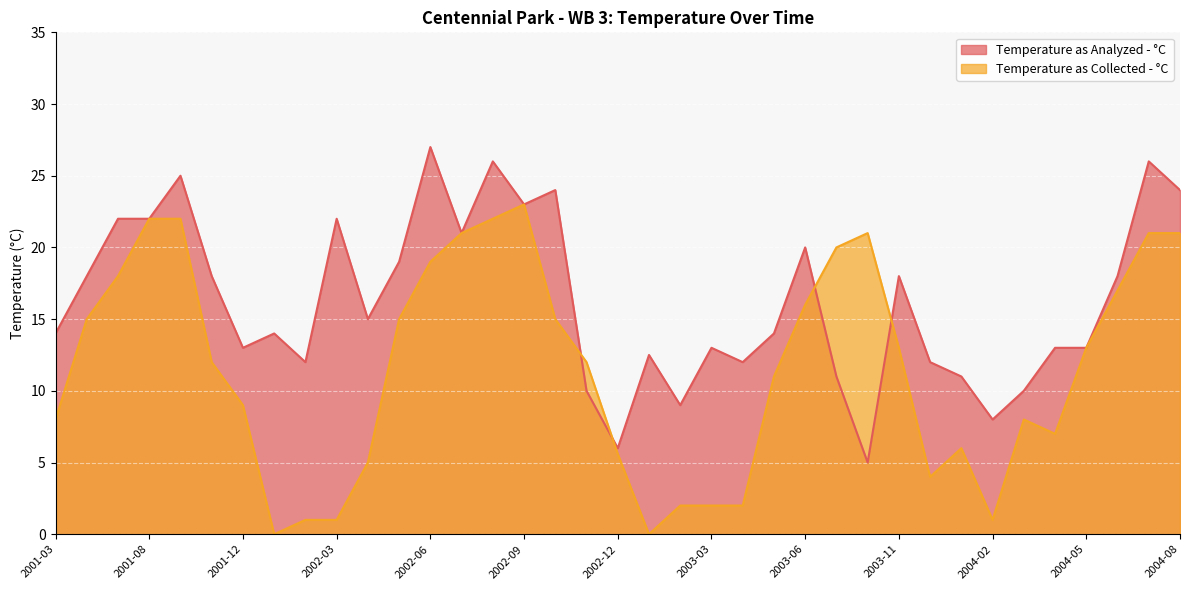

At how many categories does at least one series exceed 18?

15